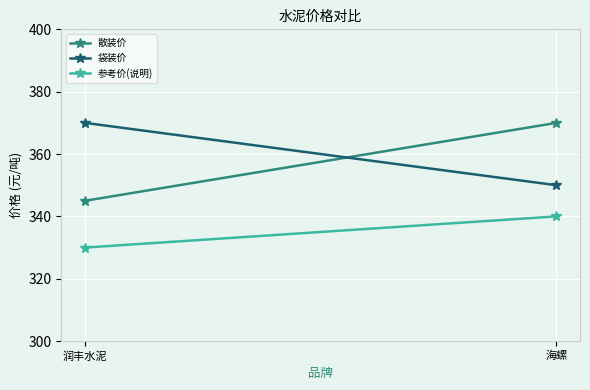

What is the label of the 2nd point from the right?

润丰水泥